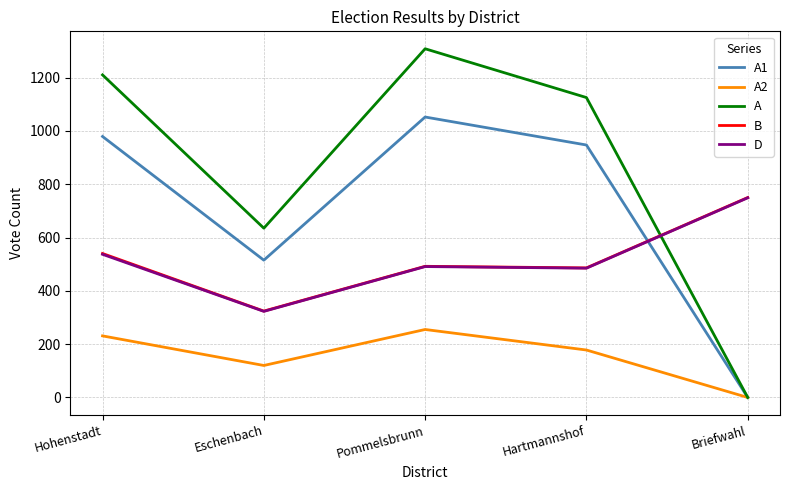

What is the spread (max minus min) of values at Hartmannshof?

947